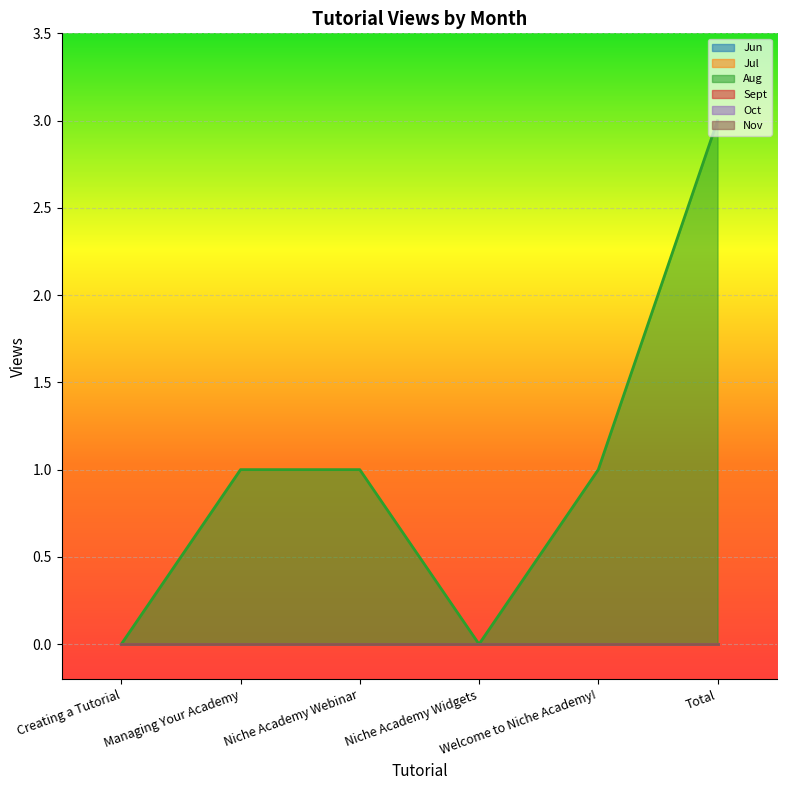

The value of Jul at Niche Academy Widgets is 0. True or false?

True